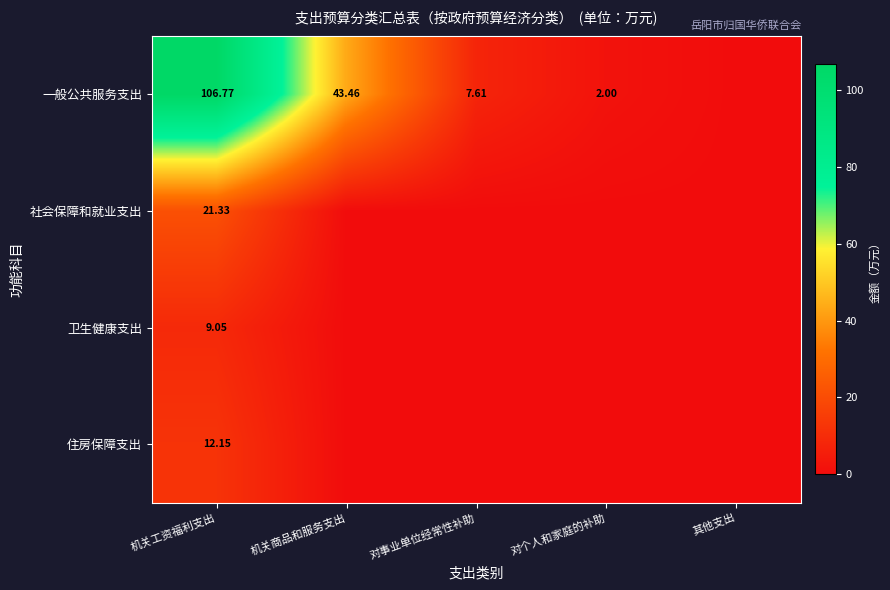

At which category does the chart reach its minimum across all series?

其他支出